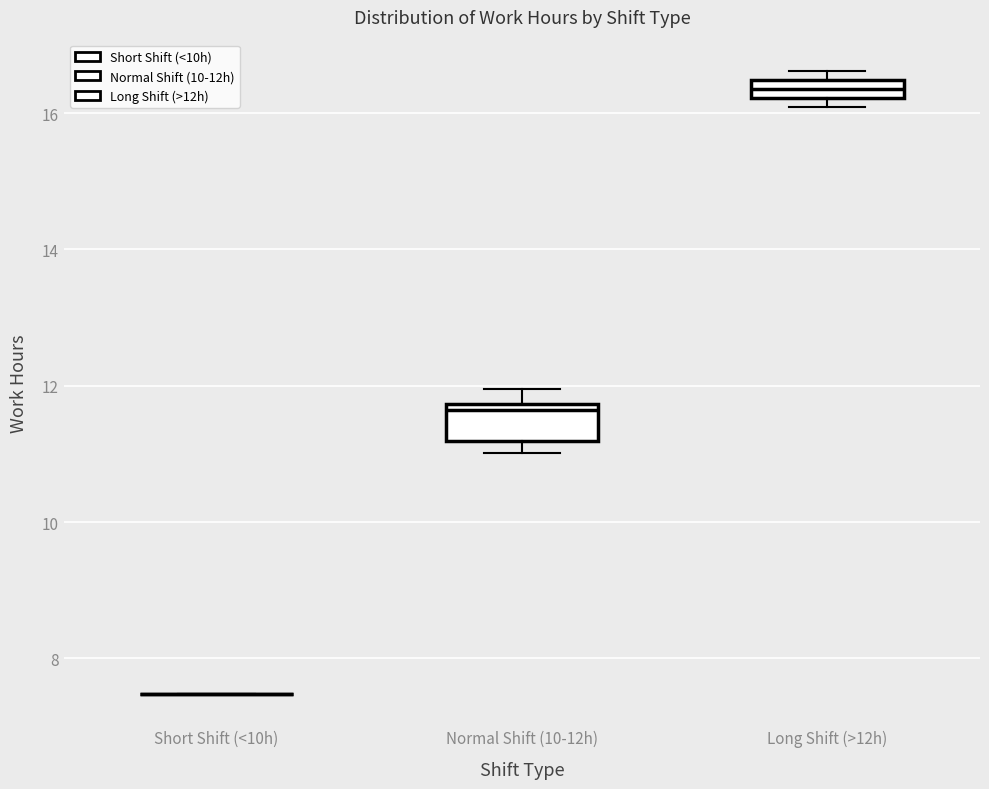

Where does the upper whisker of the box for Normal Shift (10-12h) end on the y-axis? The values are not printed on the chart, so give them approximately, as read against the axis.

12.0